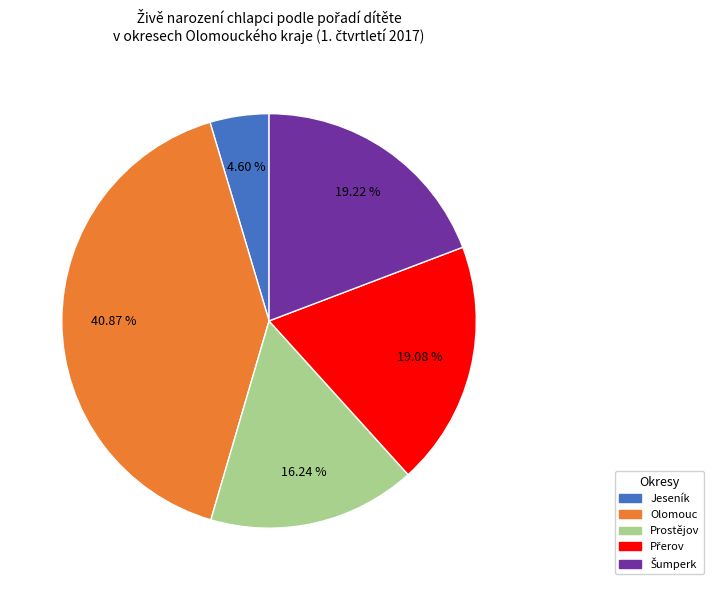

Is there any slice that represents more than half of the pie?

No